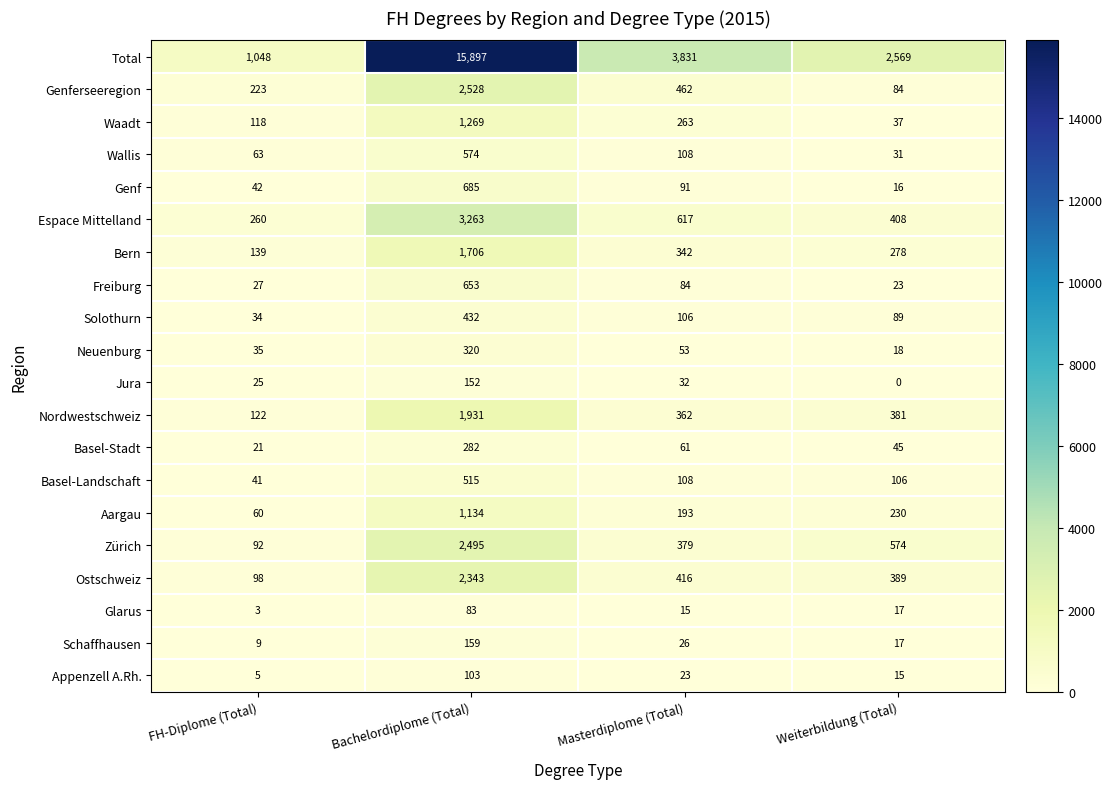

How many categories are shown in the chart?

4